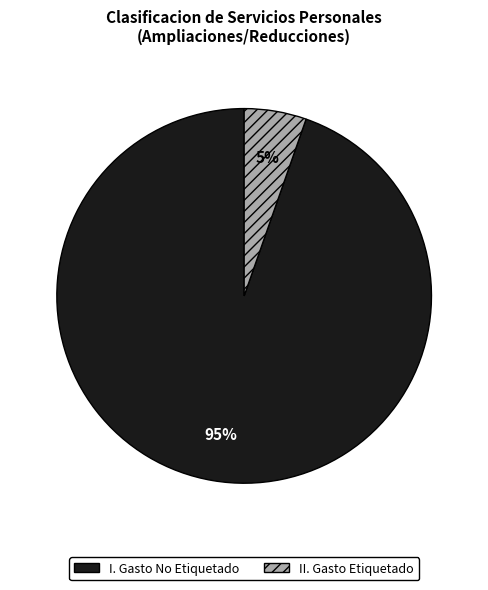

What is the largest slice in the pie chart?

I. Gasto No Etiquetado